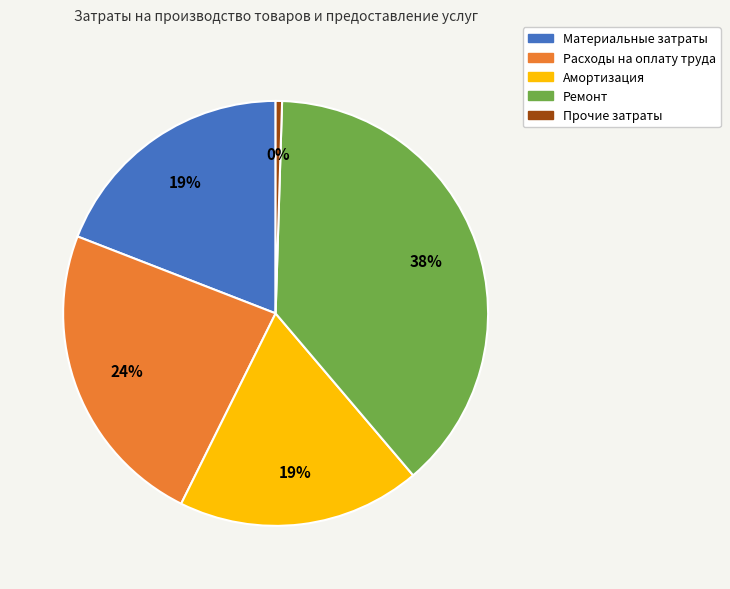

Is it true that Амортизация is 19% of the pie?

True